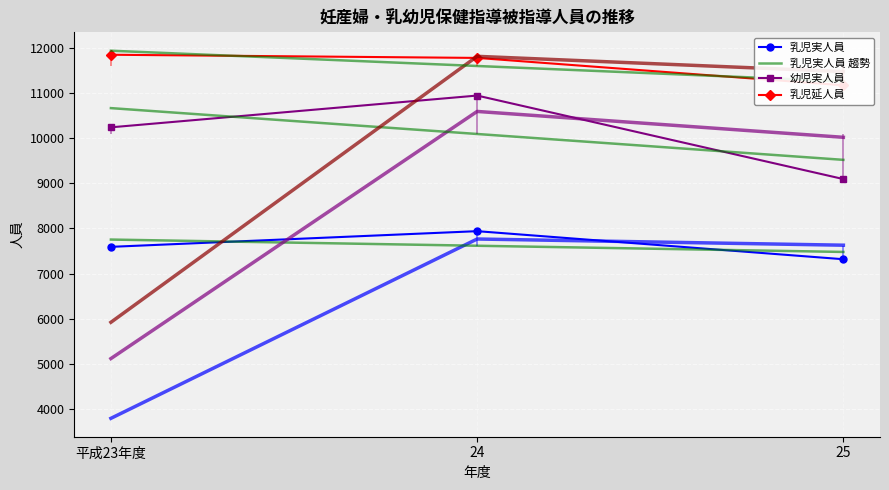

At which label does 乳児延人員 first exceed 11771?

平成23年度